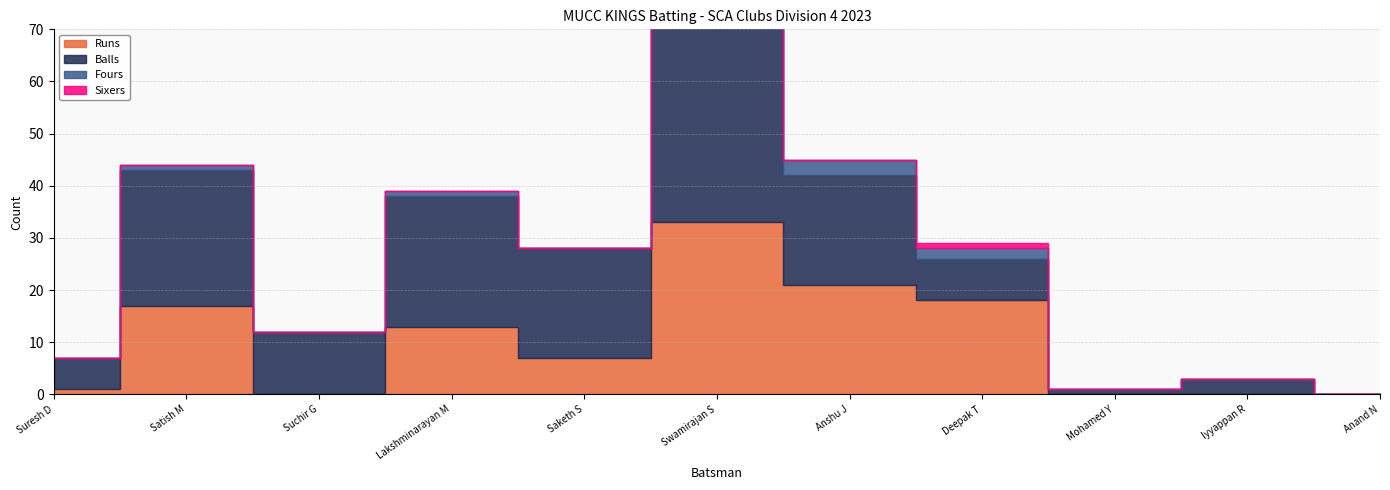

Reading right to left, what are all the values shown in this chart?

Runs: 0	0	0	18	21	33	7	13	0	17	1
Balls: 0	3	1	8	21	58	21	25	12	26	6
Fours: 0	0	0	2	3	1	0	1	0	1	0
Sixers: 0	0	0	1	0	1	0	0	0	0	0